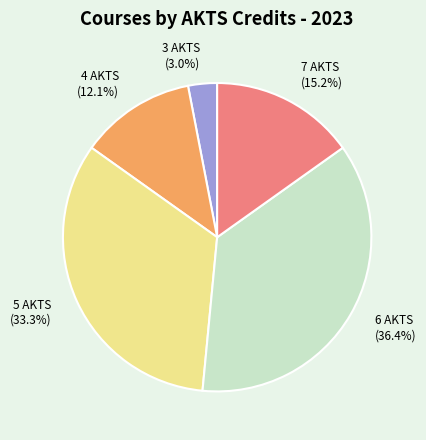

Is there a majority slice in this chart?

No